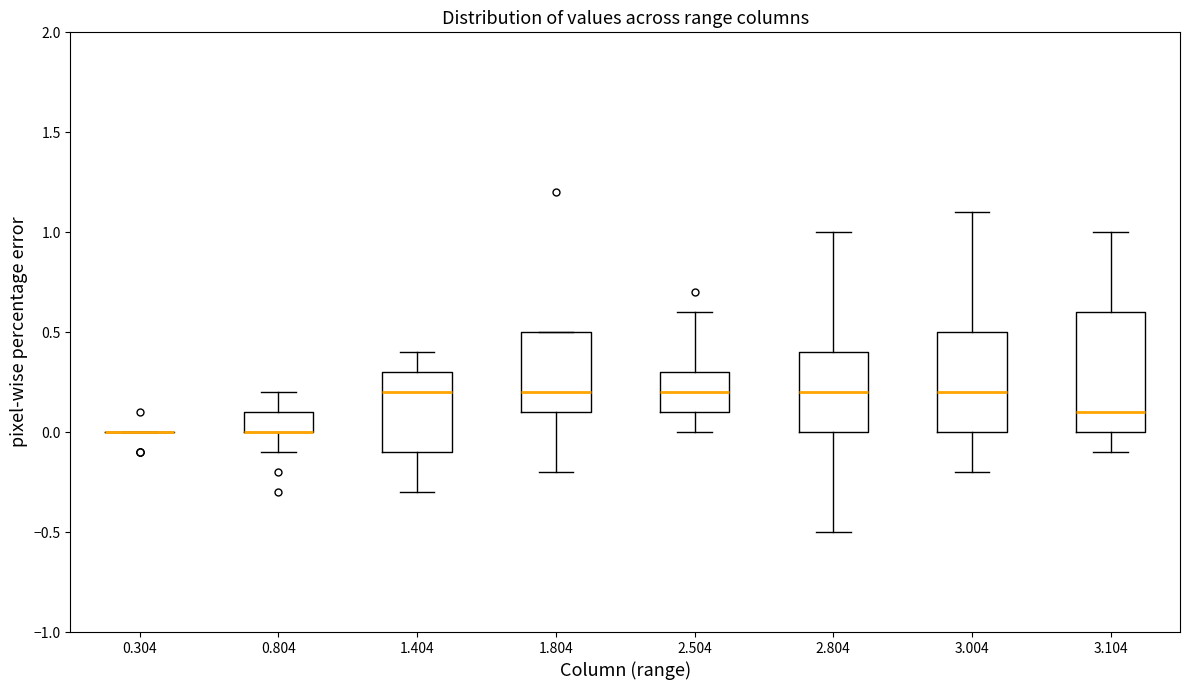

Reading left to right, read every box against the y-axis: the position of its median line, the range the box covers, and the ends of its whiskers. The values are not printed on the chart, so give them approximately, as read against the axis.

0.304: box collapsed to a line at 0.0, whiskers 0.0 to 0.0
0.804: median 0.0 (drawn on the box's lower edge), box 0.0 to 0.1, whiskers -0.1 to 0.2
1.404: median 0.2, box -0.1 to 0.3, whiskers -0.3 to 0.4
1.804: median 0.2, box 0.1 to 0.5, whiskers -0.2 to 0.5
2.504: median 0.2, box 0.1 to 0.3, whiskers 0.0 to 0.6
2.804: median 0.2, box 0.0 to 0.4, whiskers -0.5 to 1.0
3.004: median 0.2, box 0.0 to 0.5, whiskers -0.2 to 1.1
3.104: median 0.1, box 0.0 to 0.6, whiskers -0.1 to 1.0